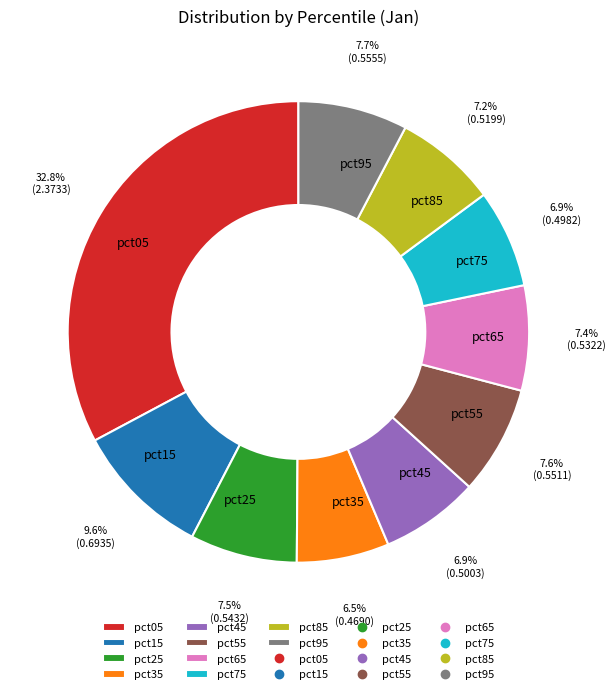

Does pct75 account for over 50% of the chart?

No